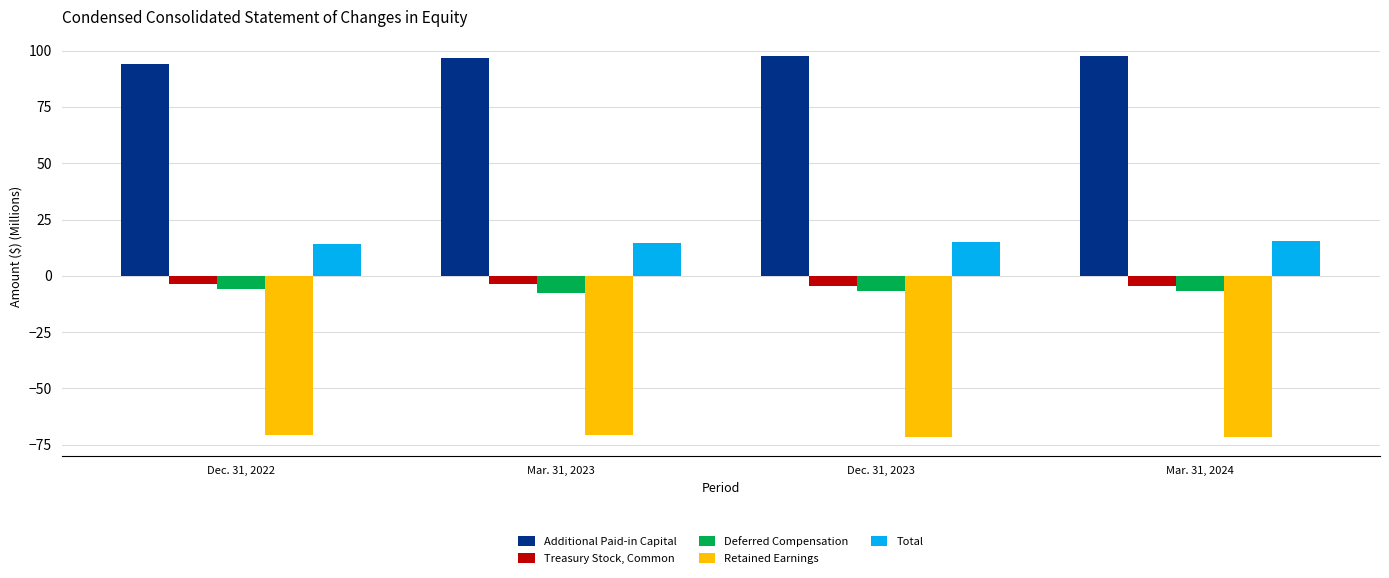

Is the value of Treasury Stock, Common at Dec. 31, 2022 greater than the value of Total at Mar. 31, 2023?

No